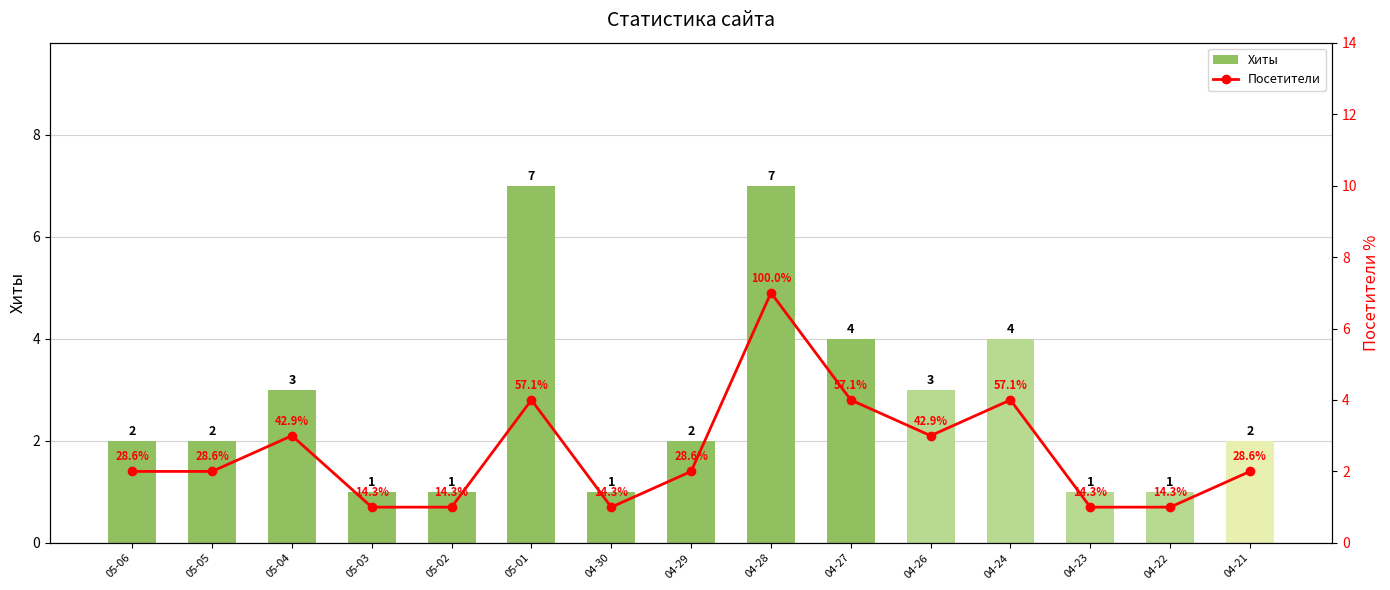

Reading left to right, list all the values displayed in this chart.

Хиты: 05-06=2	05-05=2	05-04=3	05-03=1	05-02=1	05-01=7	04-30=1	04-29=2	04-28=7	04-27=4	04-26=3	04-24=4	04-23=1	04-22=1	04-21=2
Посетители: 05-06=2	05-05=2	05-04=3	05-03=1	05-02=1	05-01=4	04-30=1	04-29=2	04-28=7	04-27=4	04-26=3	04-24=4	04-23=1	04-22=1	04-21=2